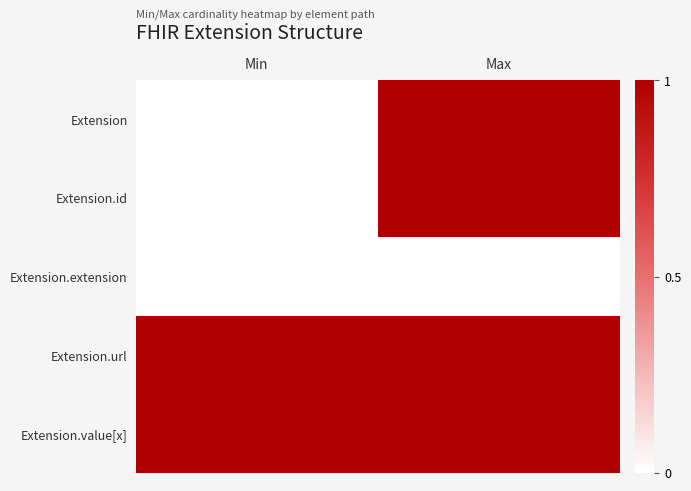

What is the maximum value shown in the chart?

1